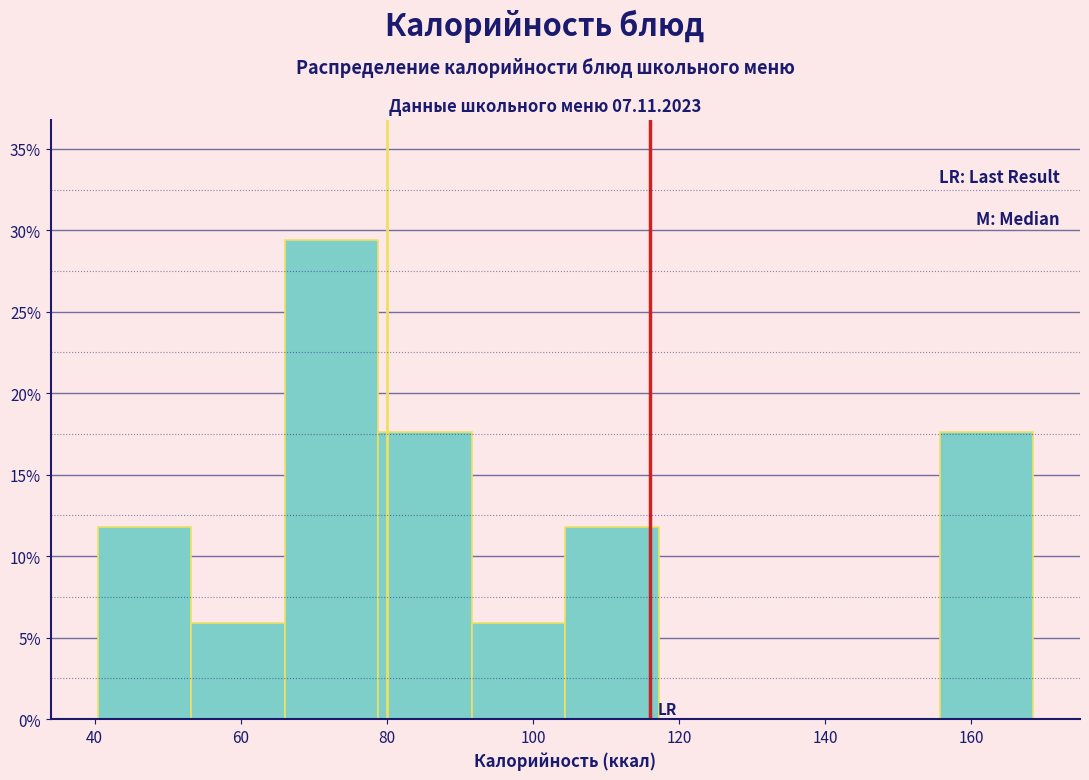

Over which range of the x-axis is the bar tallest?

66 to 78